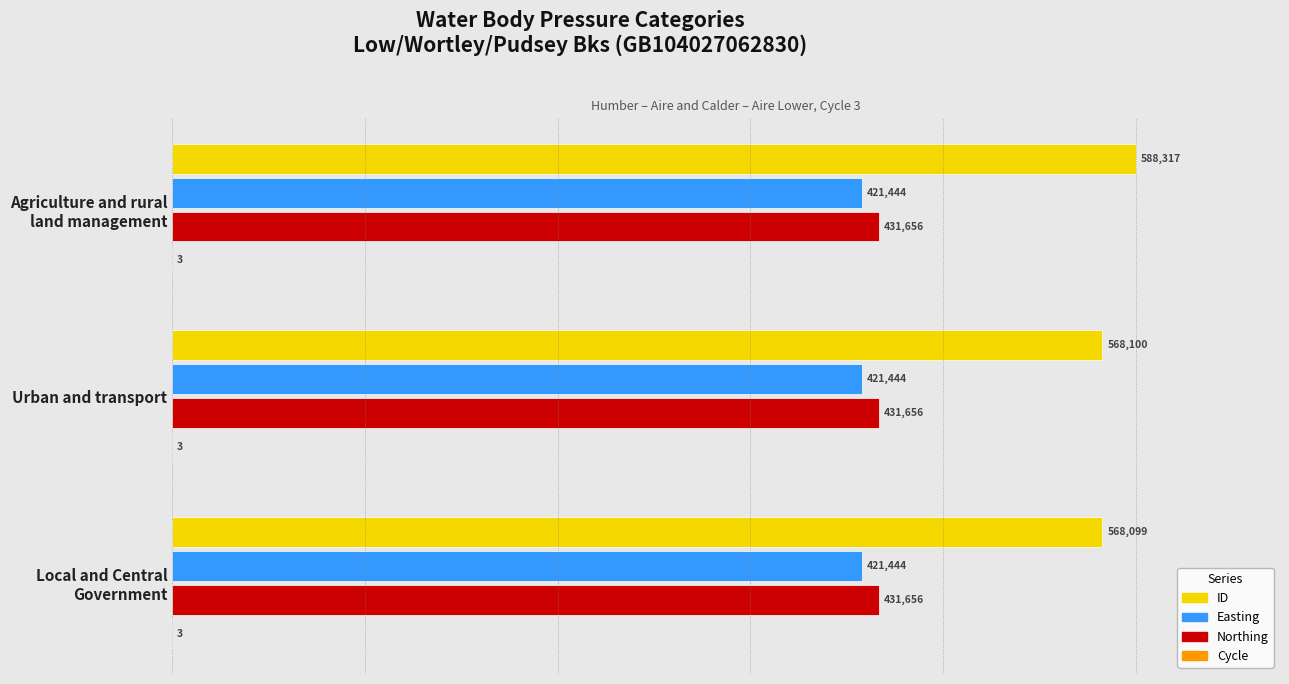

At how many categories does at least one series exceed 83?

3